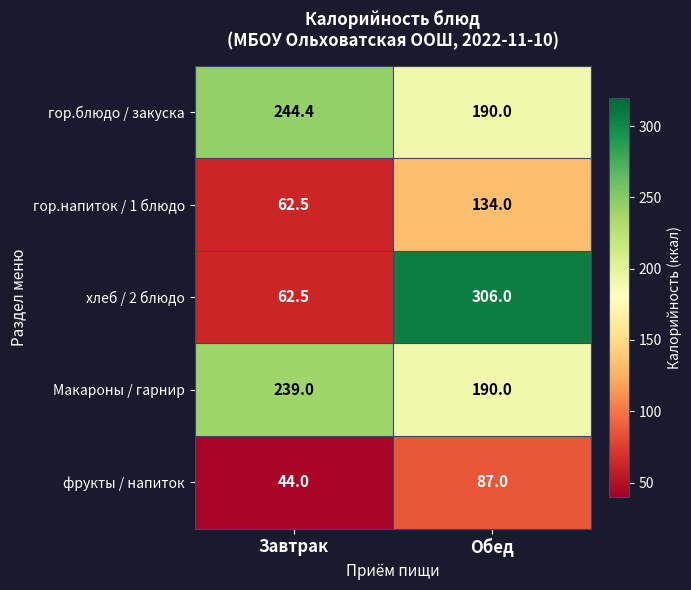

What is the smallest value displayed?

44.0